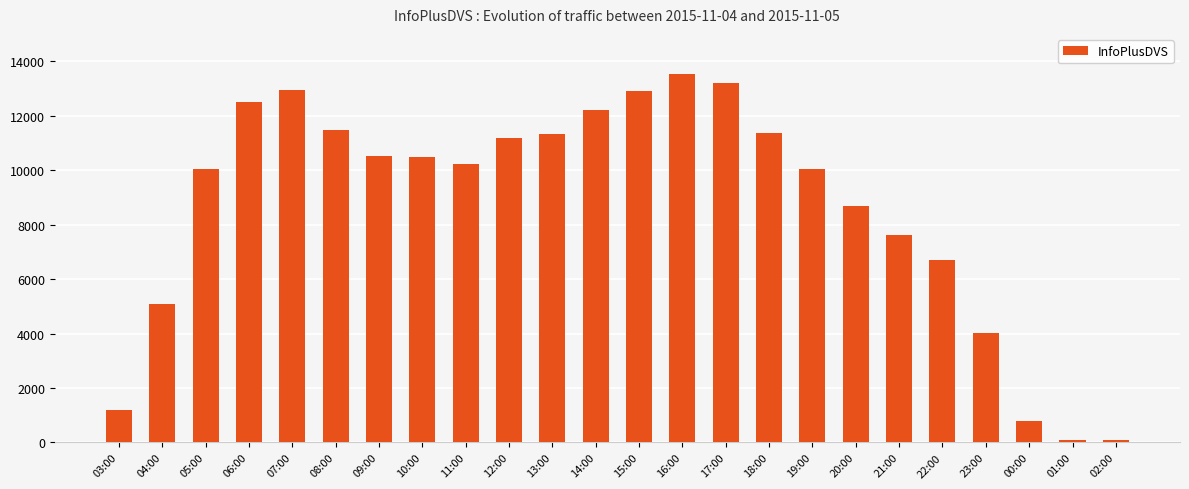

Which category has the highest value across all series?

16:00